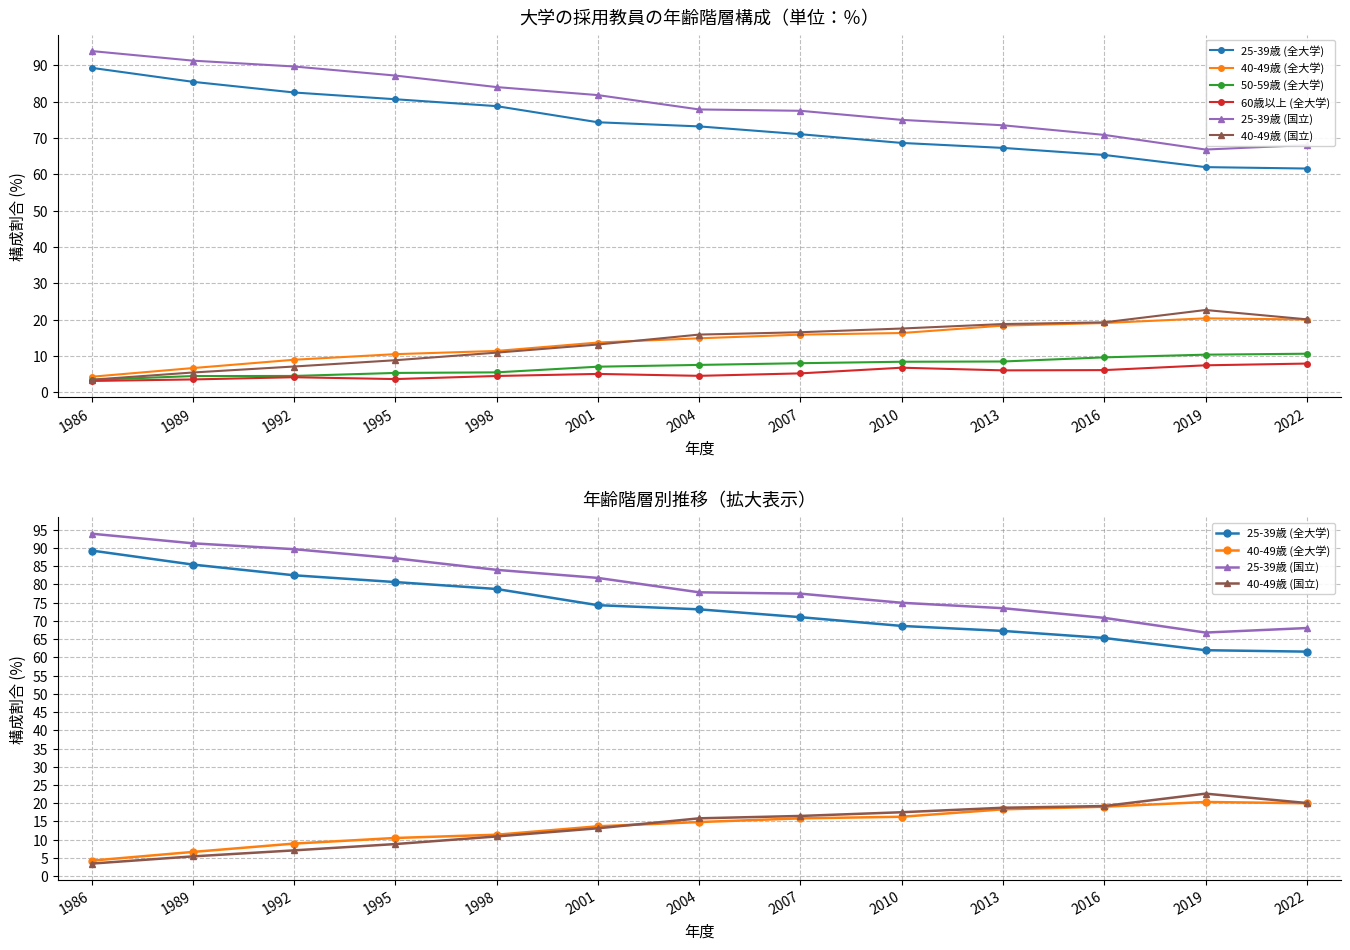

Reading right to left, extract all data points from this chart.

25-39歳 (全大学): 61.6	62.0	65.3	67.2	68.6	71.0	73.2	74.3	78.8	80.7	82.5	85.5	89.3
40-49歳 (全大学): 20.0	20.3	19.0	18.3	16.3	15.8	14.8	13.7	11.3	10.5	8.9	6.6	4.2
50-59歳 (全大学): 10.6	10.3	9.6	8.4	8.4	8.0	7.5	7.0	5.5	5.3	4.5	4.4	3.4
60歳以上 (全大学): 7.9	7.4	6.1	6.0	6.7	5.2	4.5	5.0	4.5	3.6	4.1	3.5	3.1
25-39歳 (国立): 68.0	66.8	70.8	73.5	75.0	77.5	77.8	81.8	84.0	87.2	89.7	91.3	93.9
40-49歳 (国立): 20.1	22.6	19.2	18.8	17.5	16.5	15.8	13.1	10.9	8.8	7.1	5.4	3.4